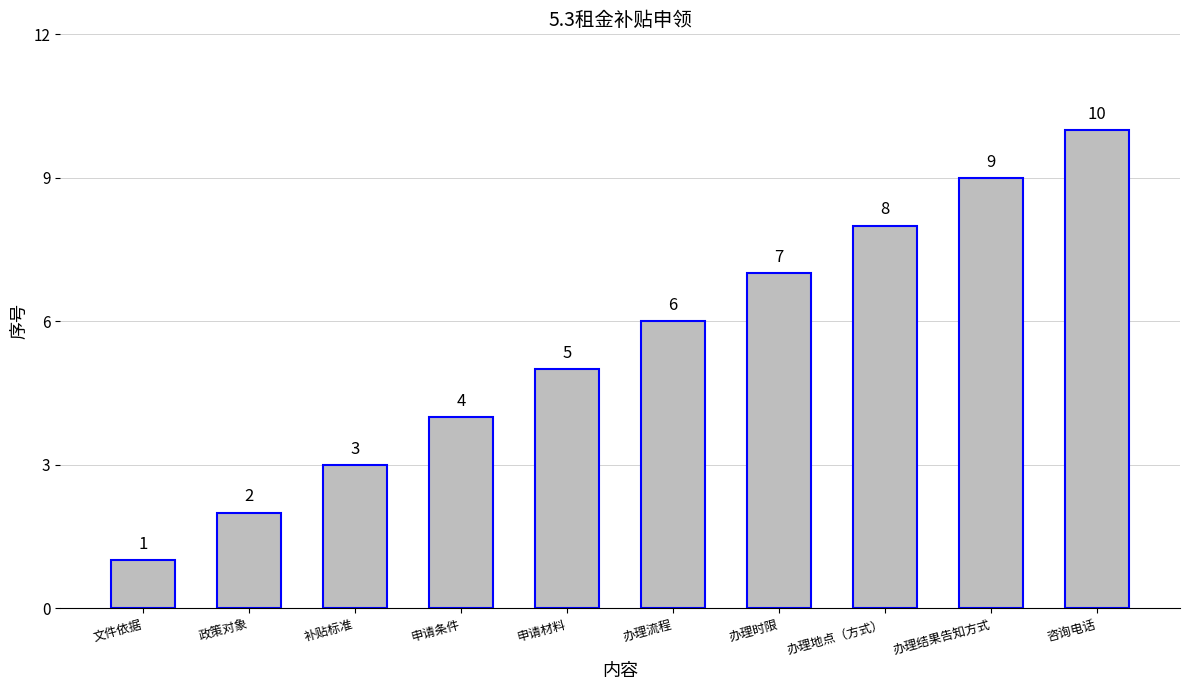

What is the greatest value displayed?

10